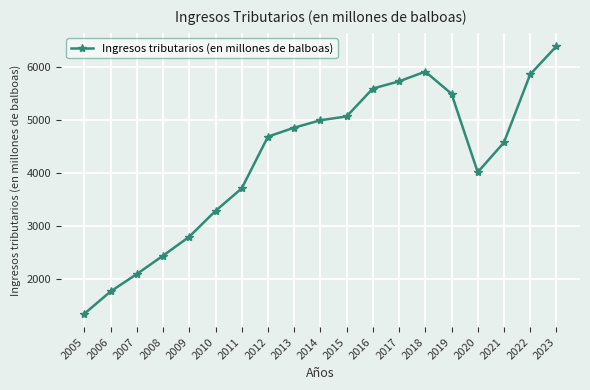

How many lines are shown in the chart?

1